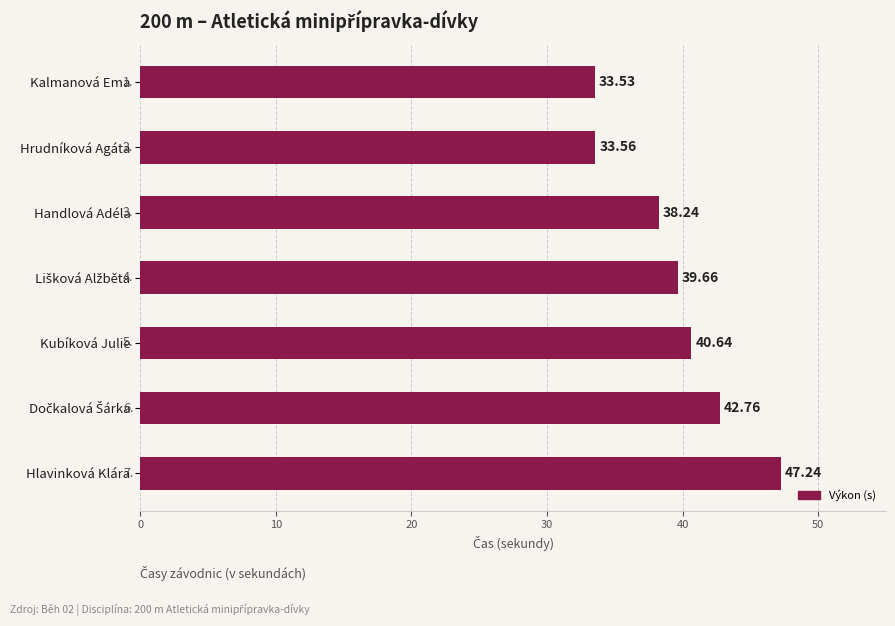

What is the average value?

39.4